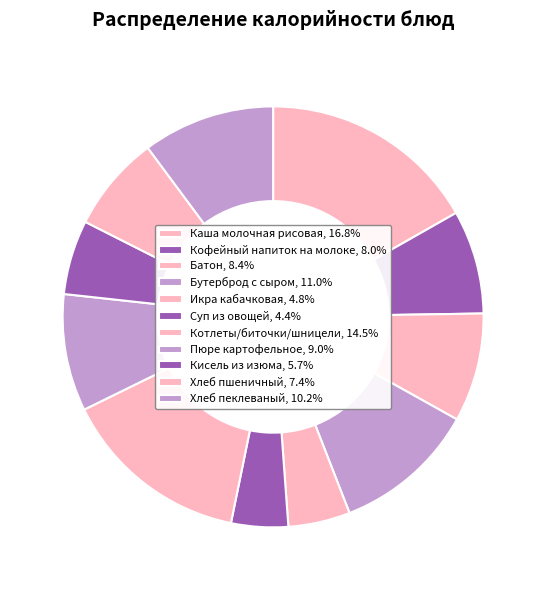

How many slices are in this pie chart?

11